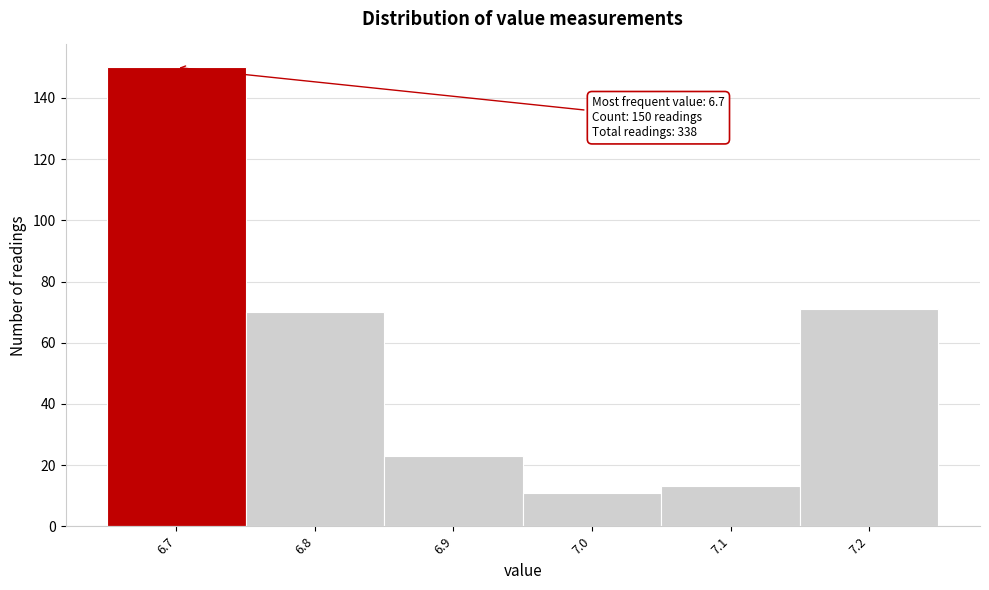

Reading left to right, transcribe all the data shown in this chart.

150	70	23	11	13	71